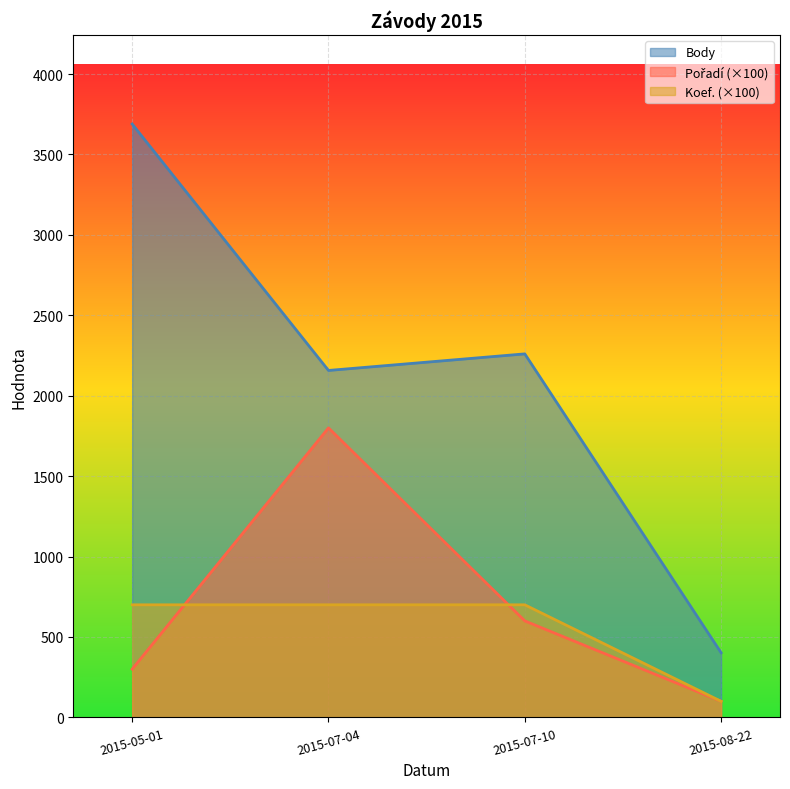

What is the approximate value of Koef. at 2015-07-04?

700